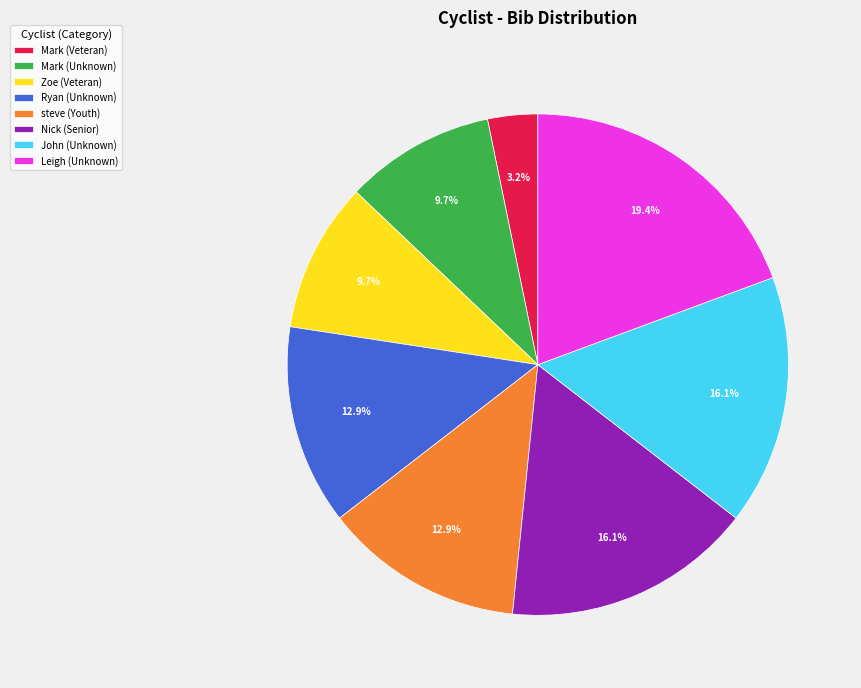

Does any single category account for the majority?

No